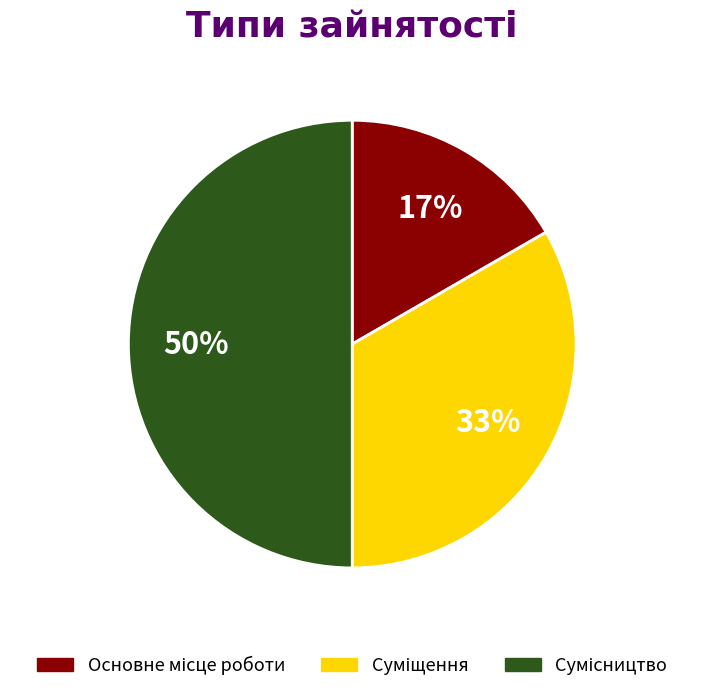

Count the number of slices in the pie.

3